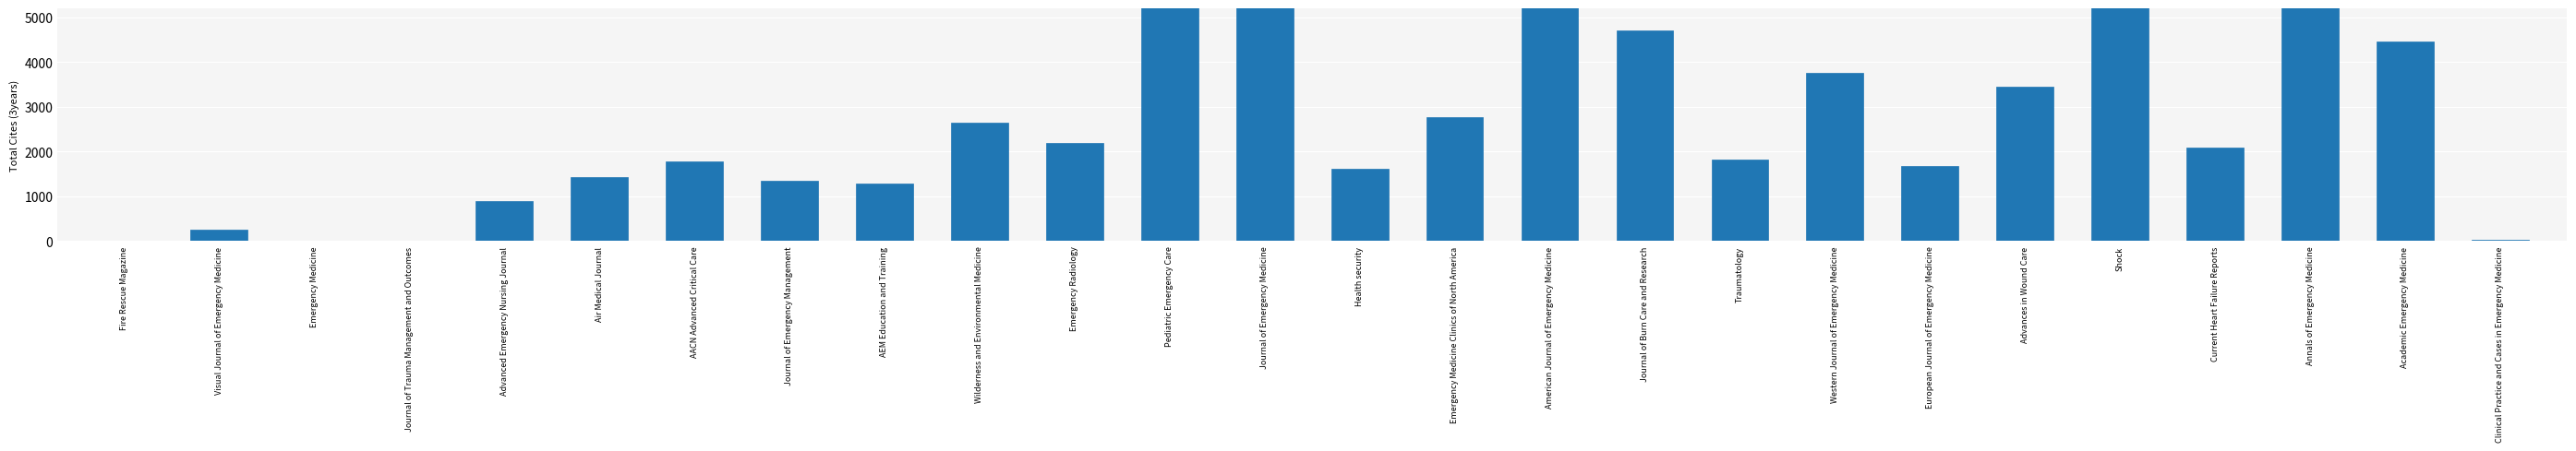

True or false: the data shows 470 at Health security.

False